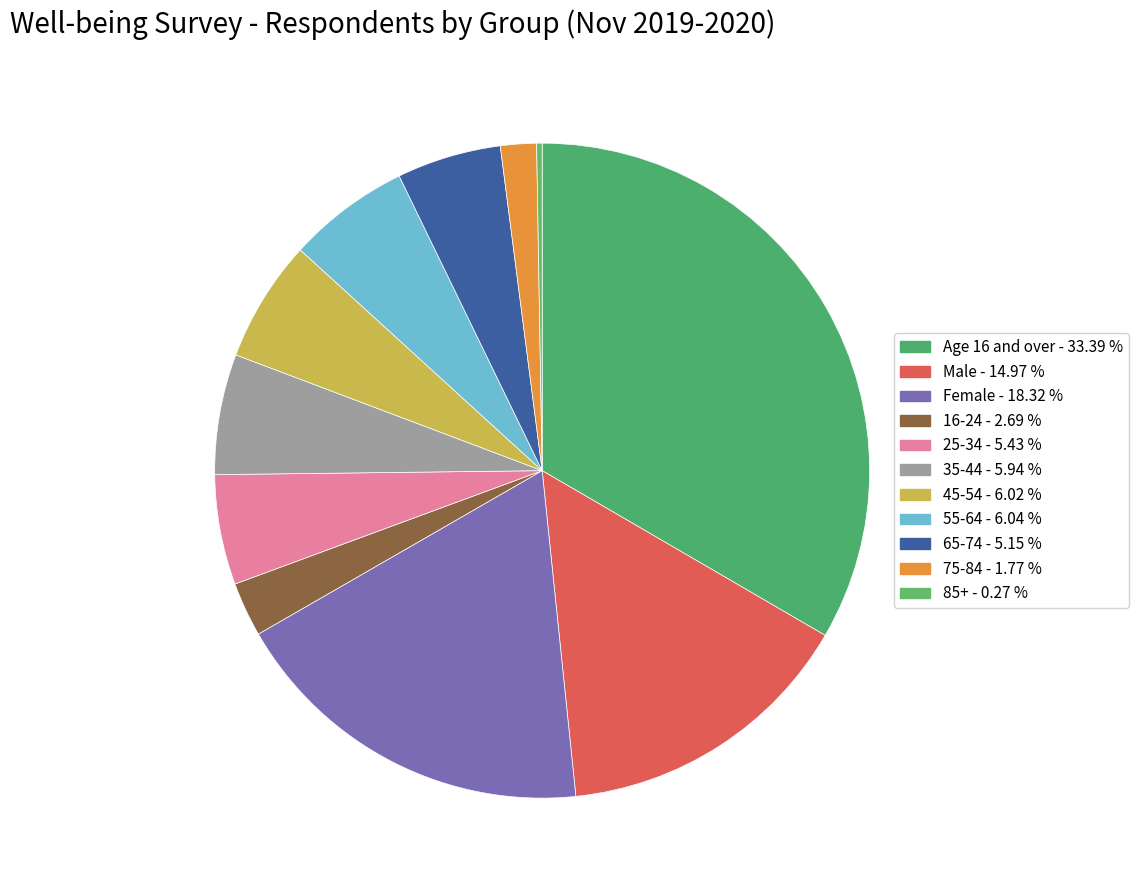

To the nearest percent, what percentage of the pie is 65-74?

5%